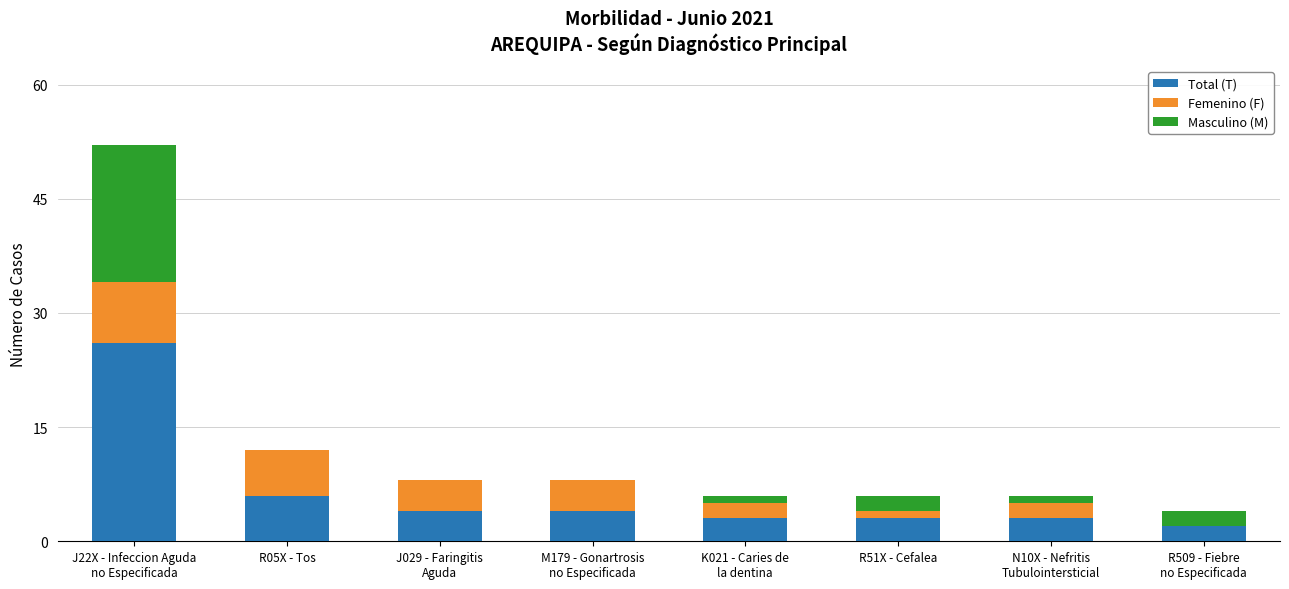

At which category is the sum across all series the highest?

J22X - Infeccion Aguda
no Especificada